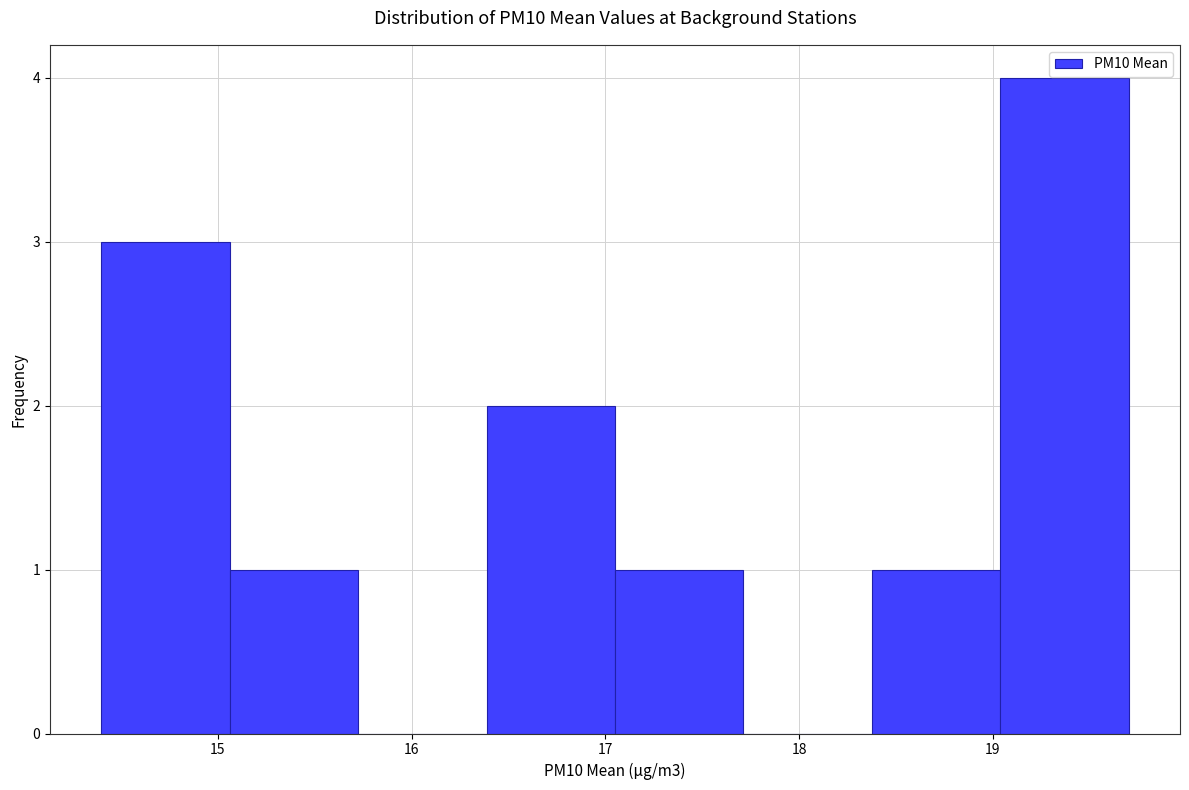

Reading left to right, list every bar in this chart as the range it spans on the x-axis followed by its height. Neither the bar edges nor the heights are printed on the chart, so give them approximately, as read against the axes.

14.4 to 15.1: 3
15.1 to 15.7: 1
15.7 to 16.4: 0
16.4 to 17.1: 2
17.1 to 17.7: 1
17.7 to 18.4: 0
18.4 to 19.0: 1
19.0 to 19.7: 4